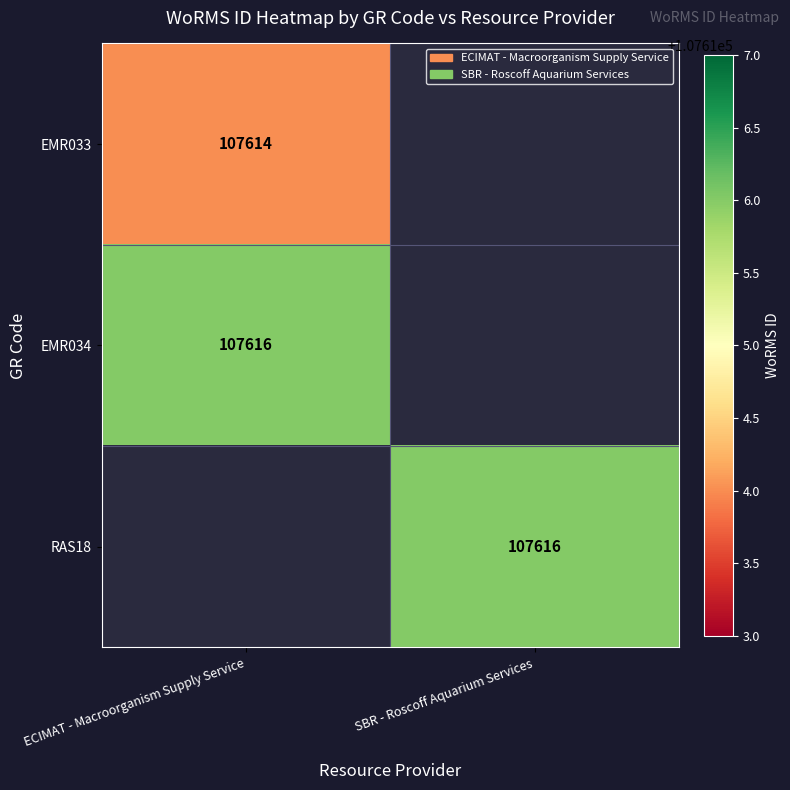

Is it true that EMR034 equals 107616 at ECIMAT - Macroorganism Supply Service?

True